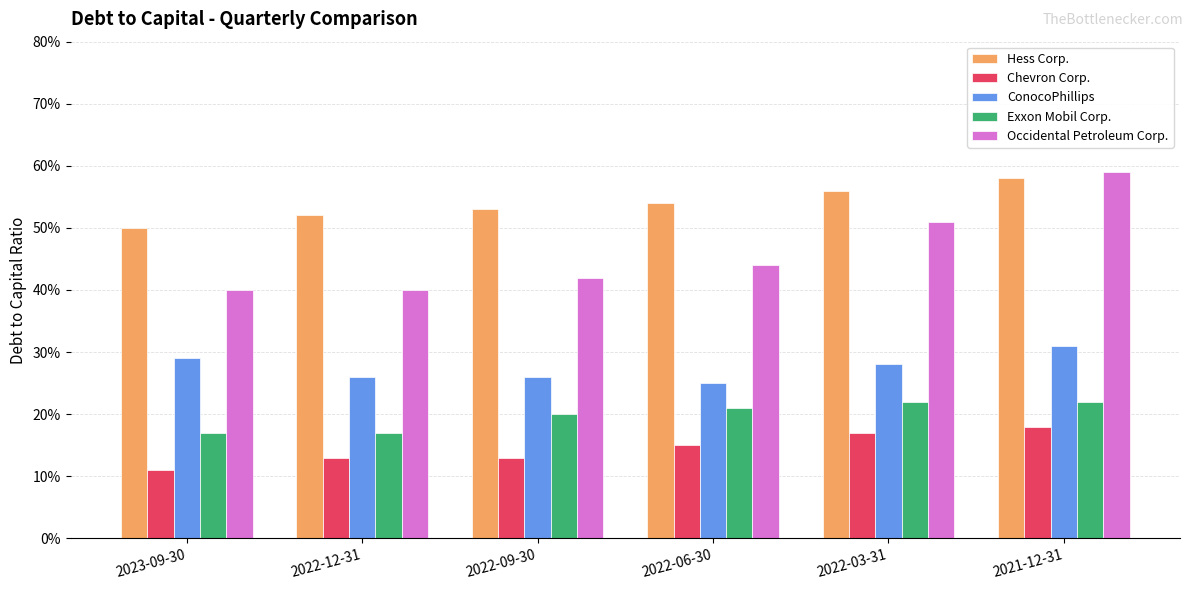

What are all the series names shown in the legend?

Hess Corp., Chevron Corp., ConocoPhillips, Exxon Mobil Corp., Occidental Petroleum Corp.